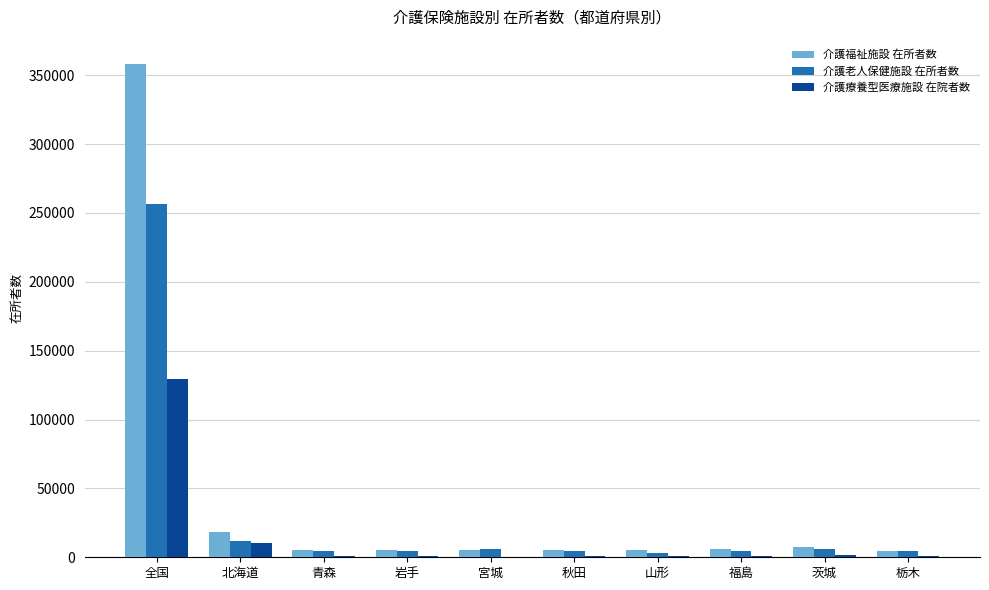

The 介護療養型医療施設 在院者数 series shows 35492 at 全国. True or false?

False